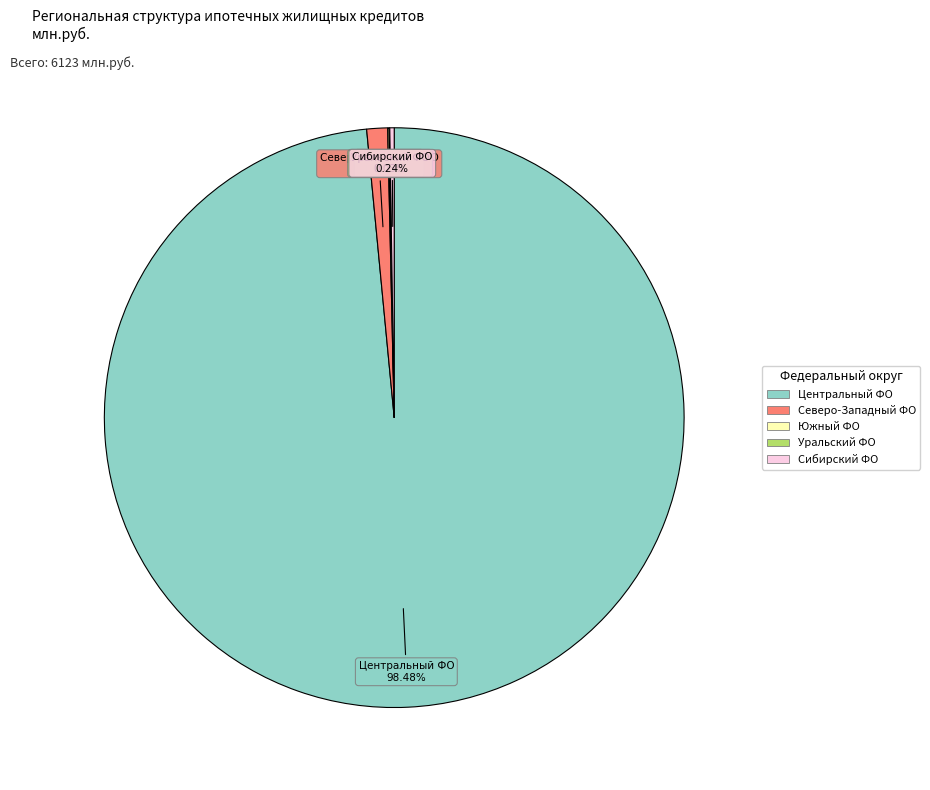

To the nearest percent, what is the difference between the largest and smallest slice percentages?

98%